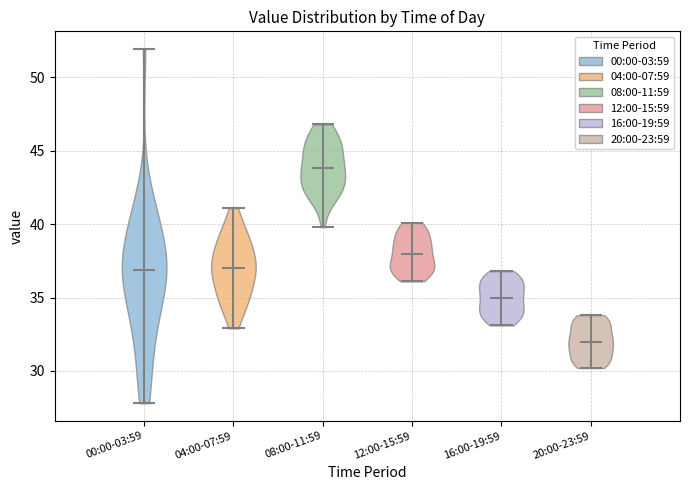

Reading left to right, read every violin against the y-axis: where its median line is, and the lowest and highest points it reaches. The values are not printed on the chart, so give them approximately, as read against the axis.

00:00-03:59: median line 37, lowest point 28, highest point 52
04:00-07:59: median line 37, lowest point 33, highest point 41
08:00-11:59: median line 44, lowest point 40, highest point 47
12:00-15:59: median line 38, lowest point 36, highest point 40
16:00-19:59: median line 35, lowest point 33, highest point 37
20:00-23:59: median line 32, lowest point 30, highest point 34